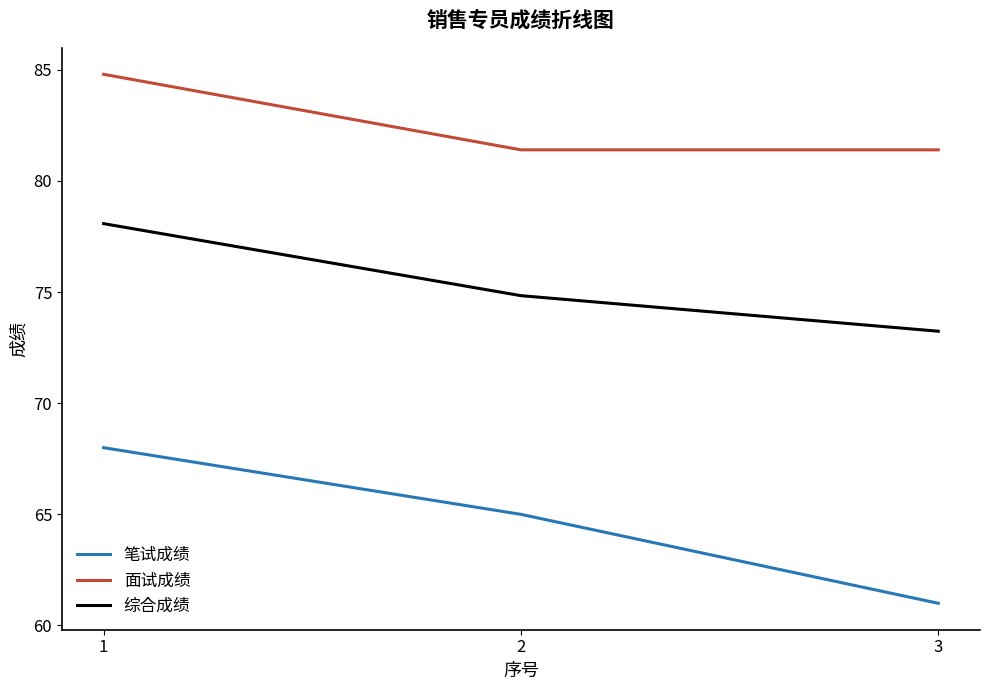

List the series in order of their overall mean, lowest first.

笔试成绩, 综合成绩, 面试成绩